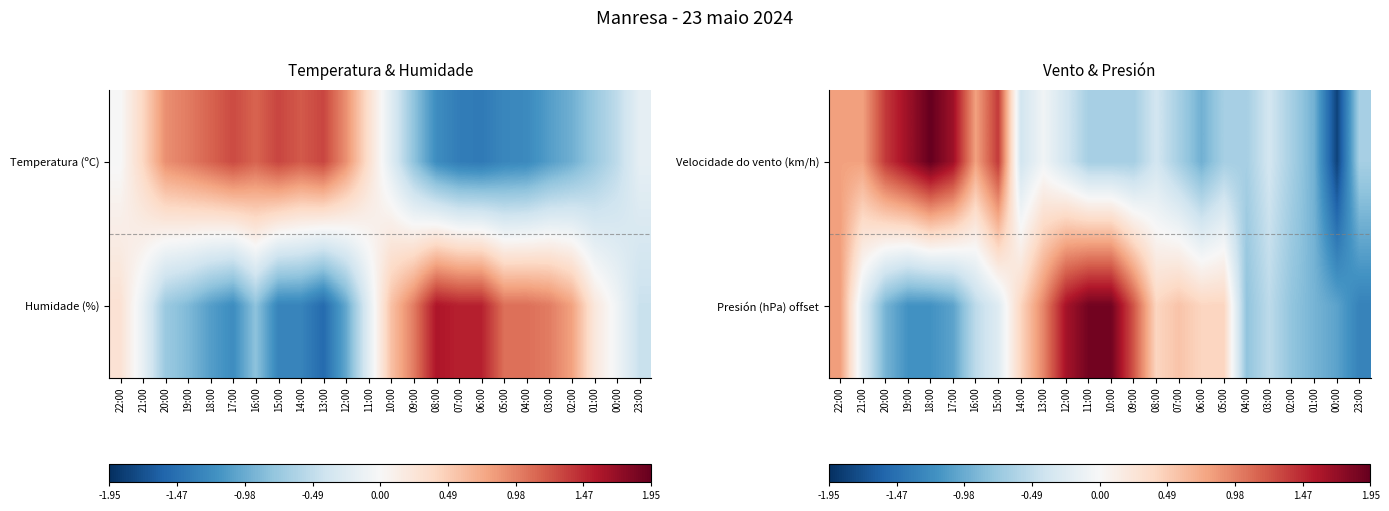

What is the minimum value for Presión (hPa) offset?

-1.3